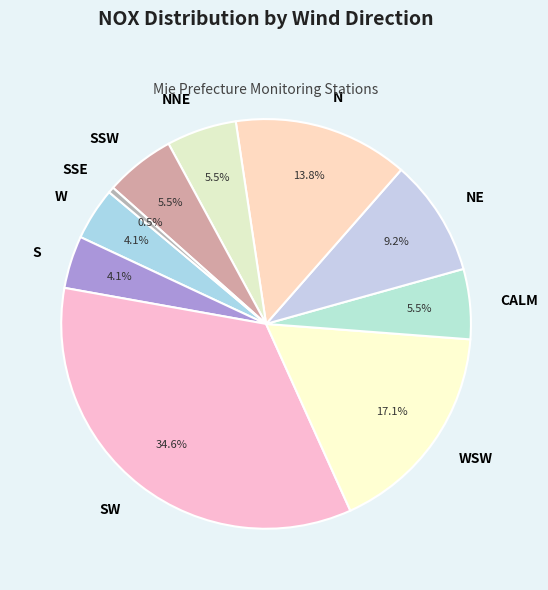

Which category has the smallest portion of the pie?

SSE